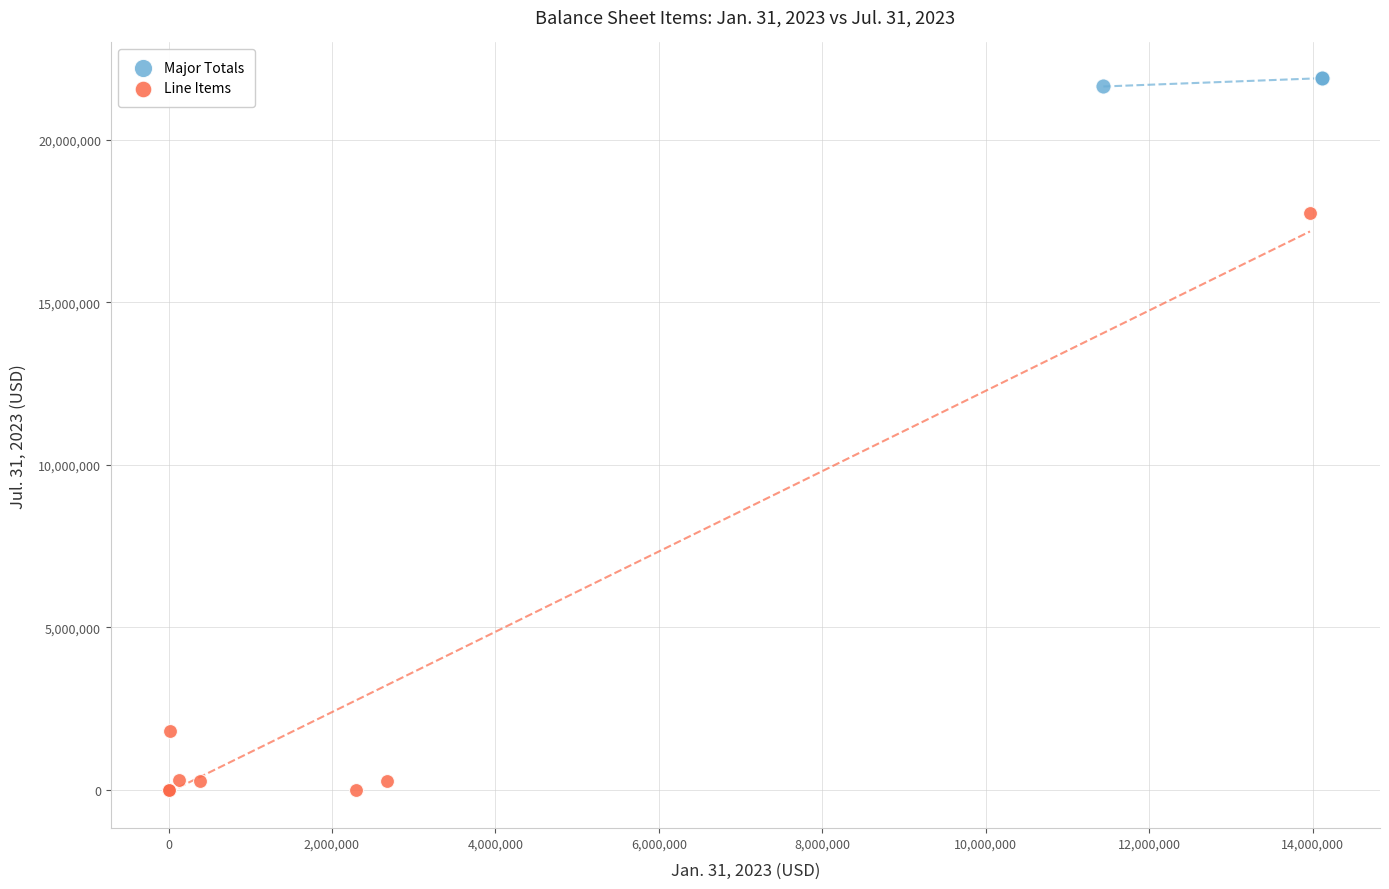

Which series contains the highest Y value?

Major Totals